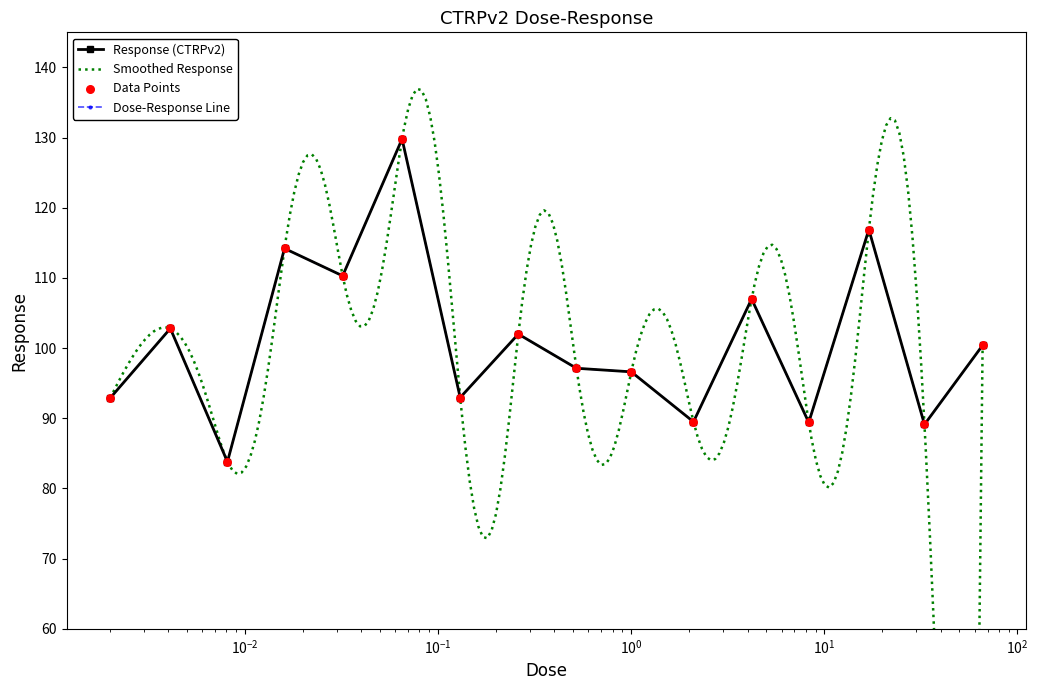

Approximately how many times larger is the value at 2.1 compared to 0.26?

0.9